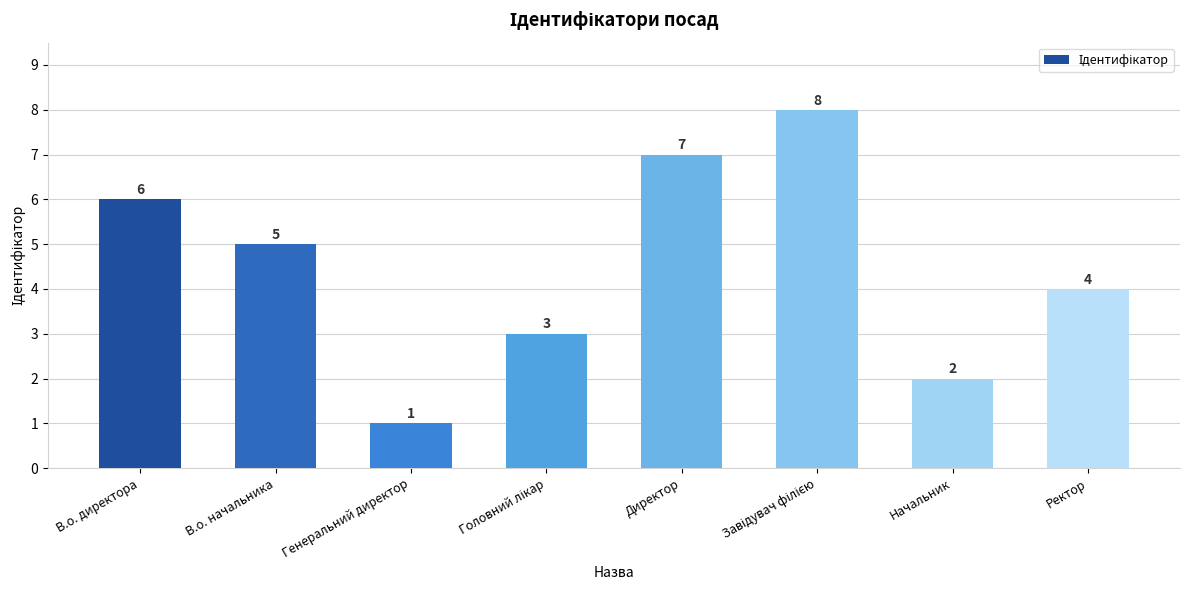

How many values are between 3 and 7?

5